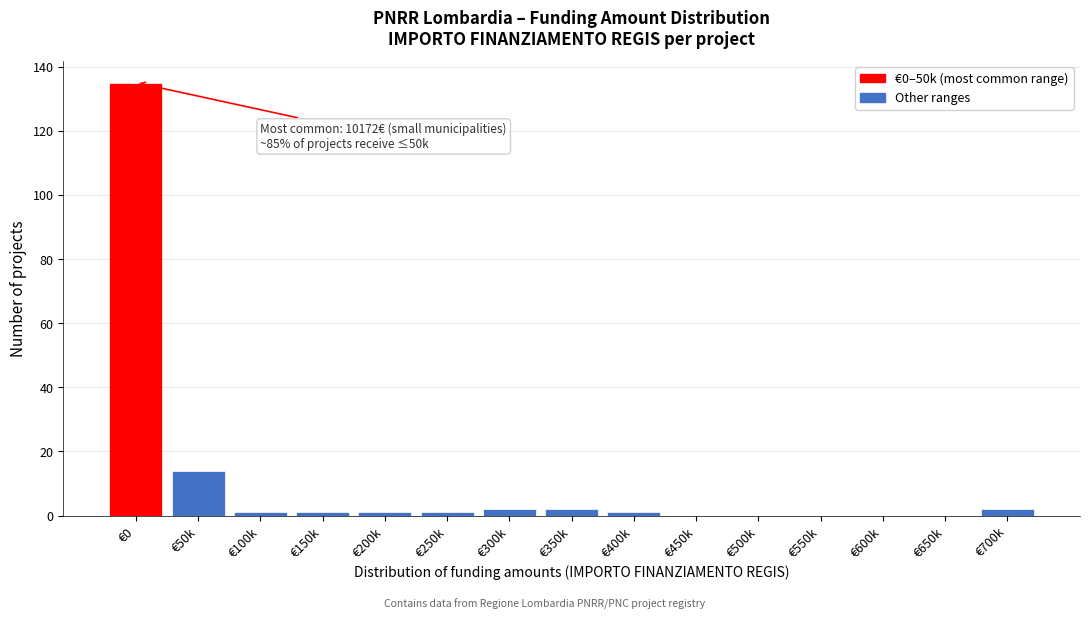

Reading left to right, what are all the values shown in this chart?

€0=135	€50k=14	€100k=1	€150k=1	€200k=1	€250k=1	€300k=2	€350k=2	€400k=1	€450k=0	€500k=0	€550k=0	€600k=0	€650k=0	€700k=2